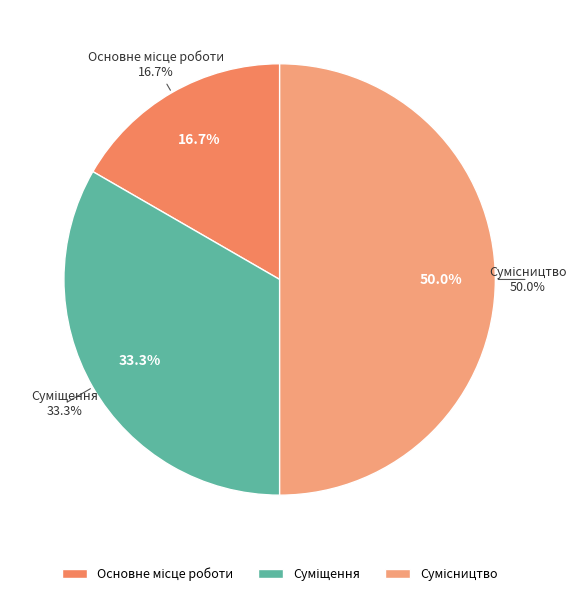

To the nearest percent, what percentage of the pie is Сумісництво?

50%